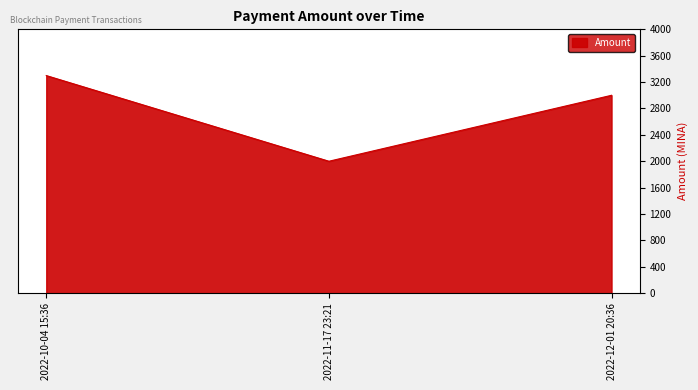

The value at 2022-10-04 15:36 is 5774.3. True or false?

False